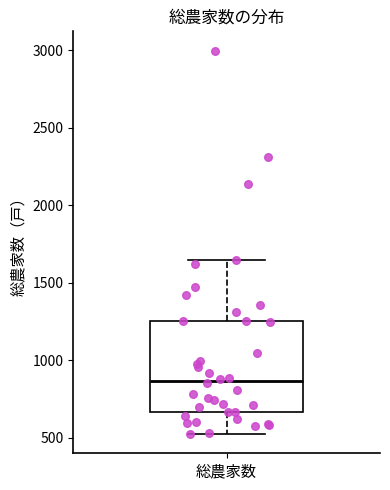

Read this box plot against the y-axis: the position of the median line, the range covered by the box, and the ends of both whiskers. The values are not printed on the chart, so give them approximately, as read against the axis.

median 850, box 650 to 1250, whiskers 500 to 1650